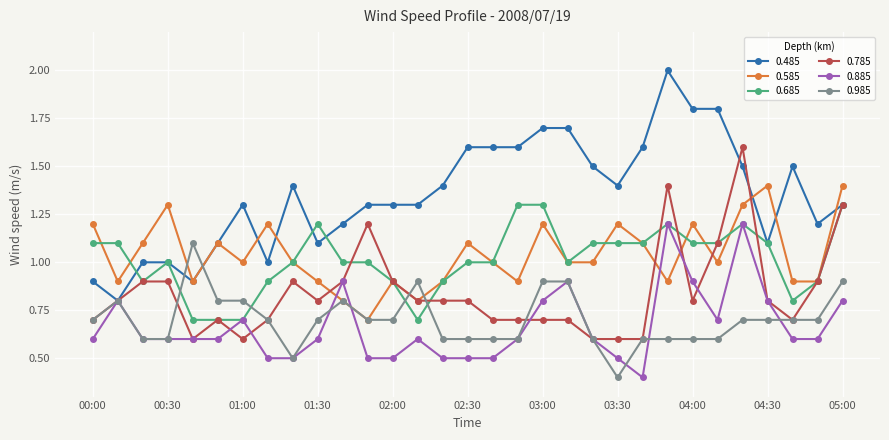

Which series has the largest total across all categories?

0.485